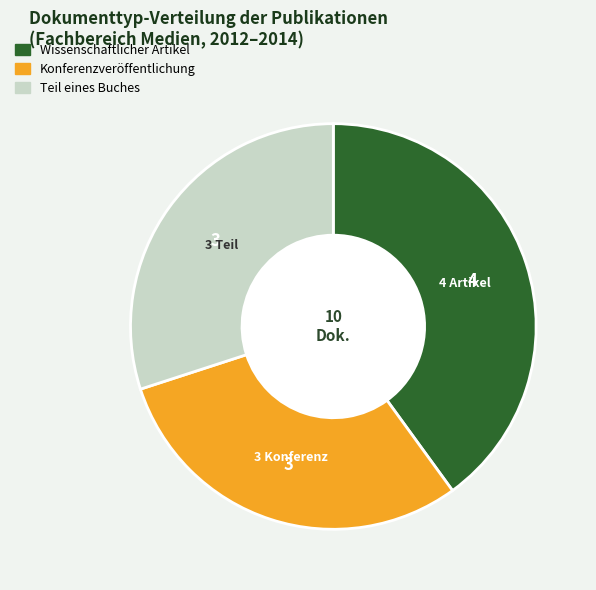

Which has a higher value, Teil eines Buches or Wissenschaftlicher Artikel?

Wissenschaftlicher Artikel